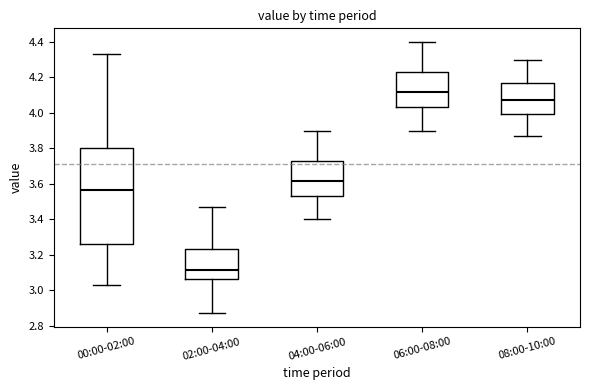

Where is the lower edge of the box for 08:00-10:00 on the y-axis? The values are not printed on the chart, so give them approximately, as read against the axis.

4.00